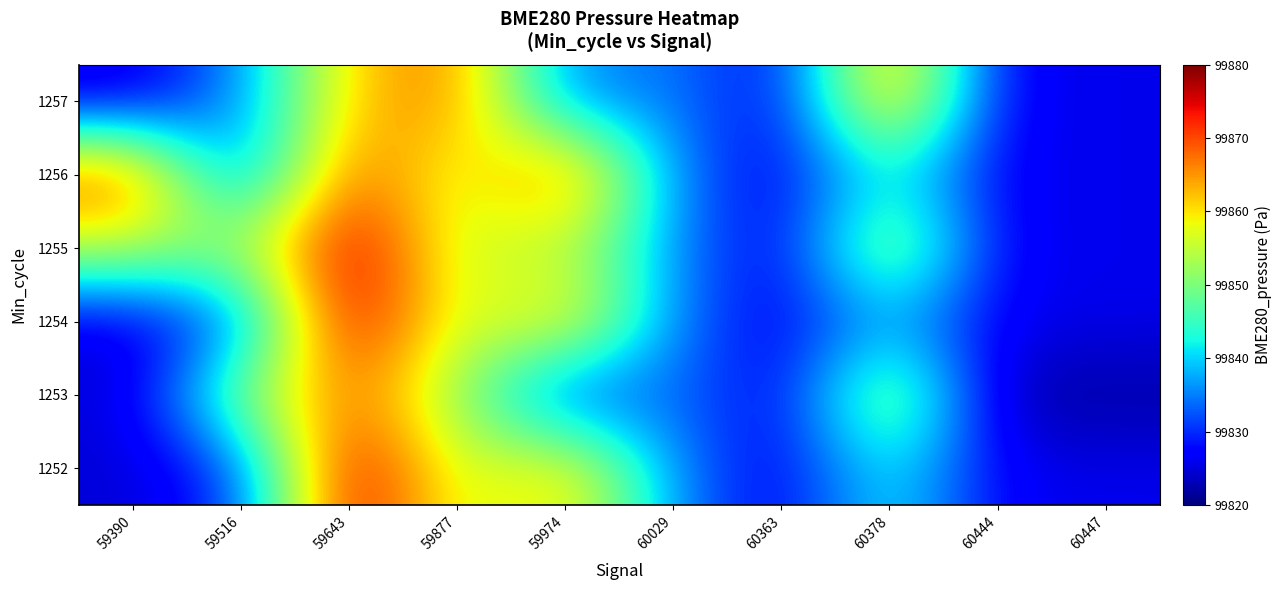

What is the spread (max minus min) of values at 59974?

42.3